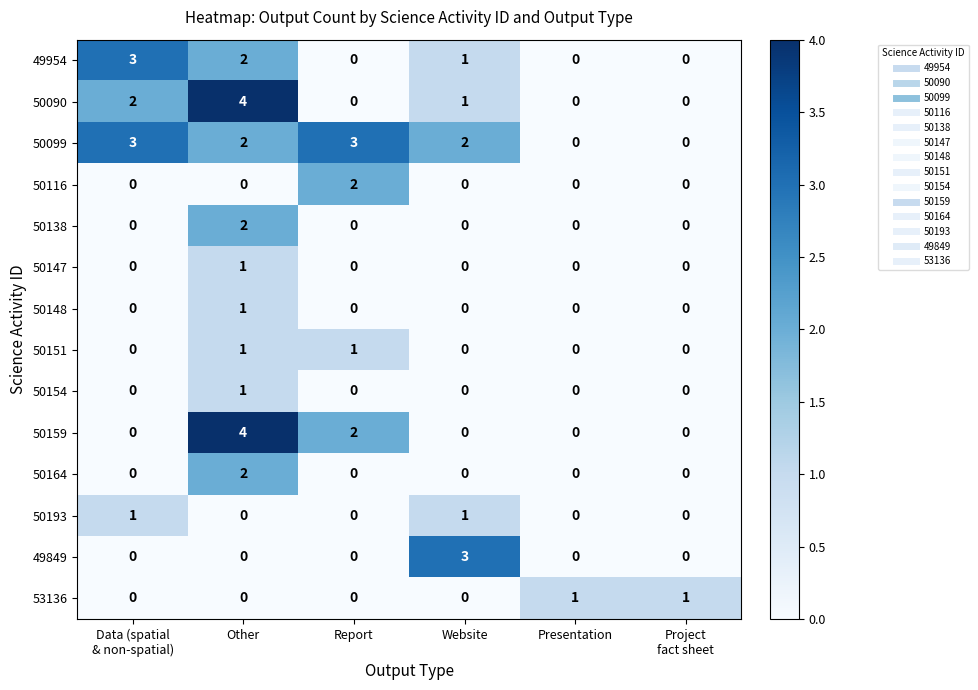

What is the difference between the maximum and minimum values in the 50159 series?

4